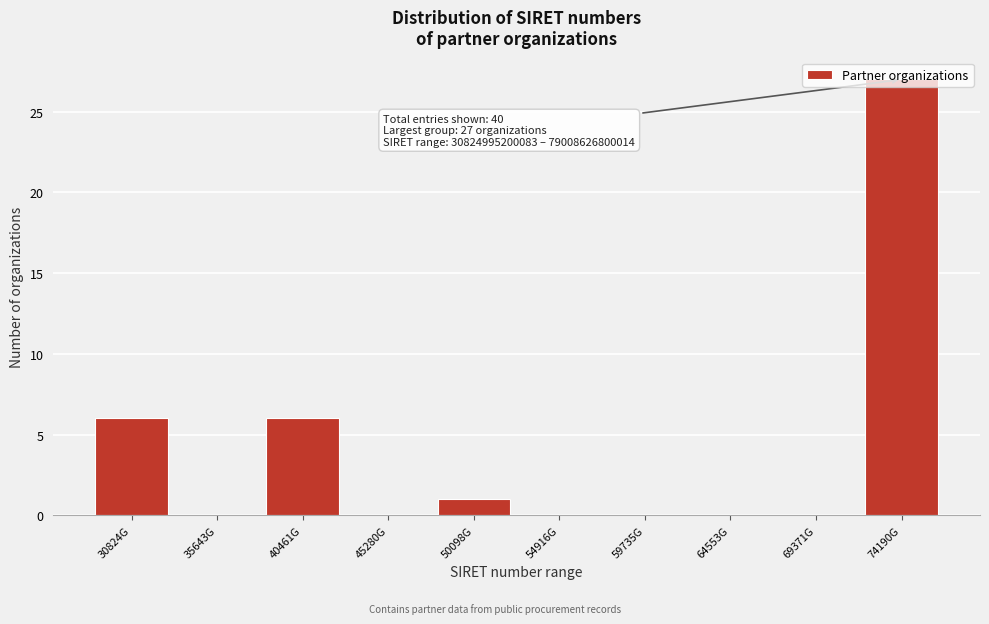

What is the change in value from 40461G to 45280G?

-6